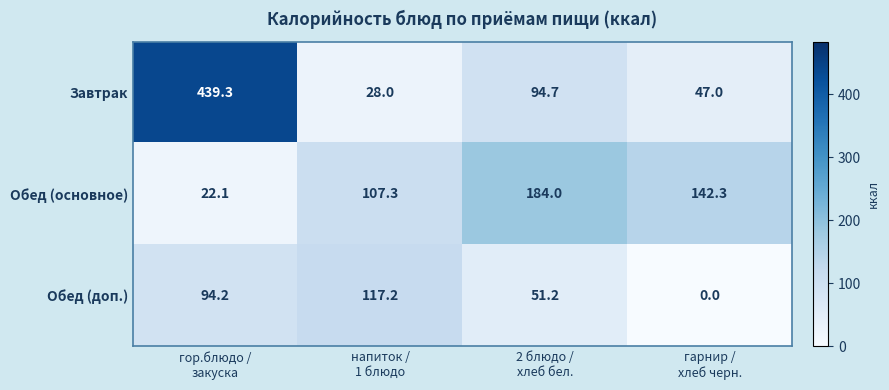

Which series has the widest spread of values?

Завтрак